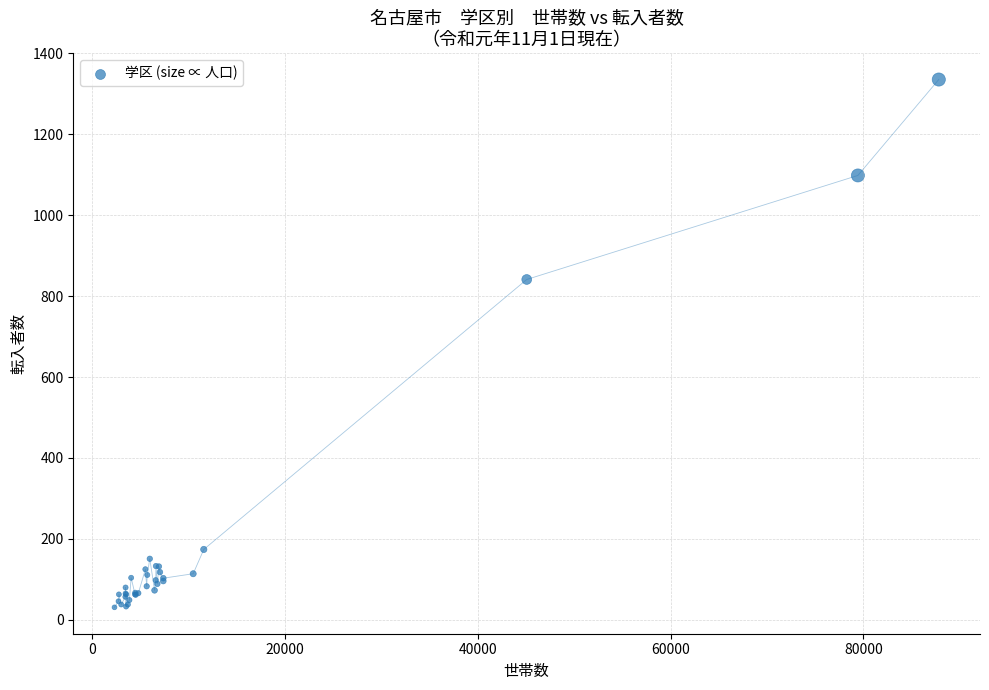

What Y value in the scatter plot is closest to 683?

841